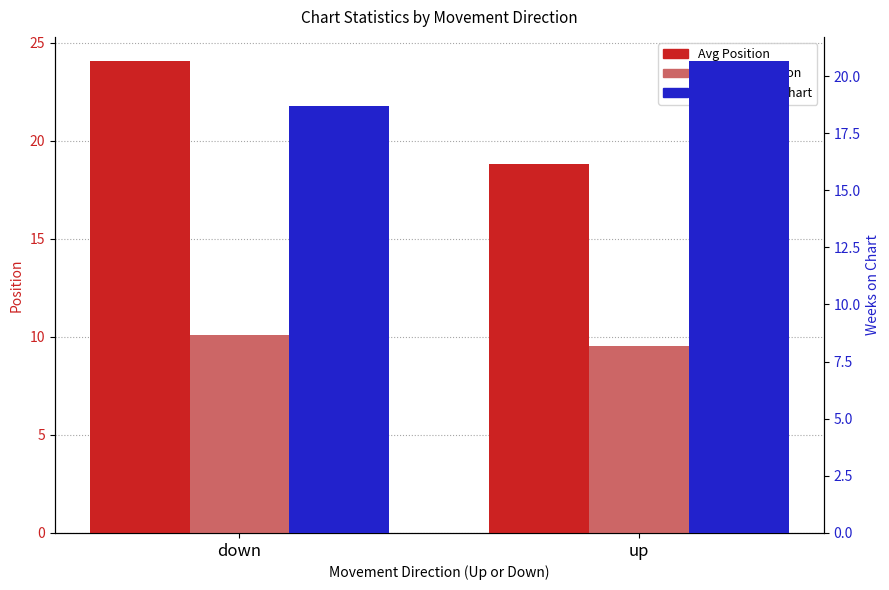

At which category is the sum across all series the highest?

down